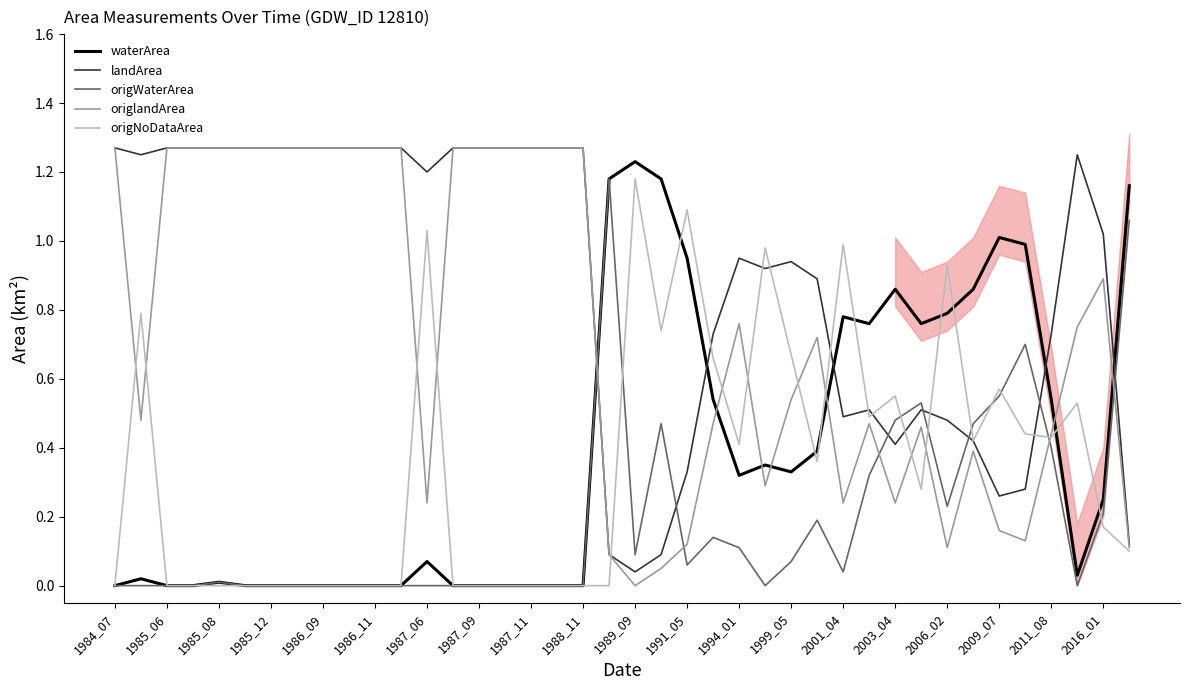

Rank the series by their maximum value, from lowest to highest.

origWaterArea, origNoDataArea, waterArea, landArea, origlandArea